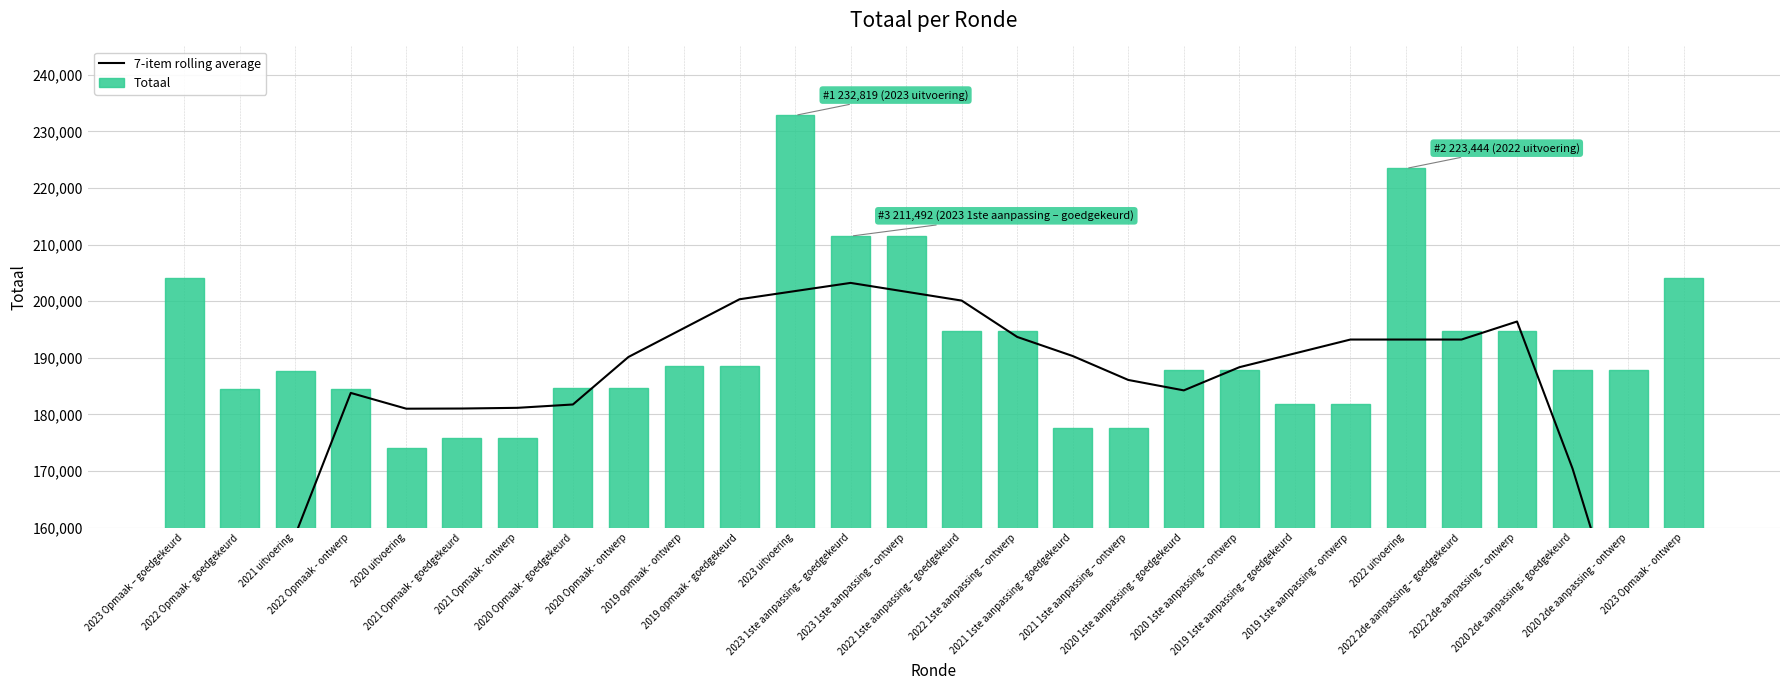

Is it true that Totaal equals 105345.5 at 2020 uitvoering?

False